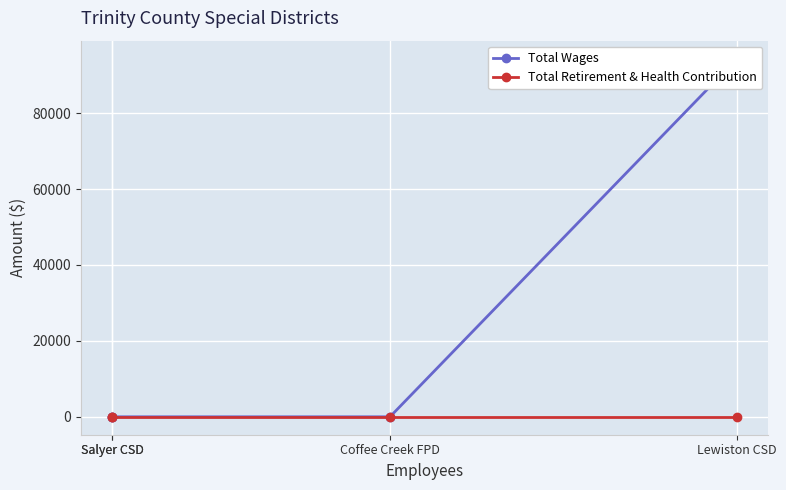

At which label is Total Wages closest to 47181?

Lewiston CSD